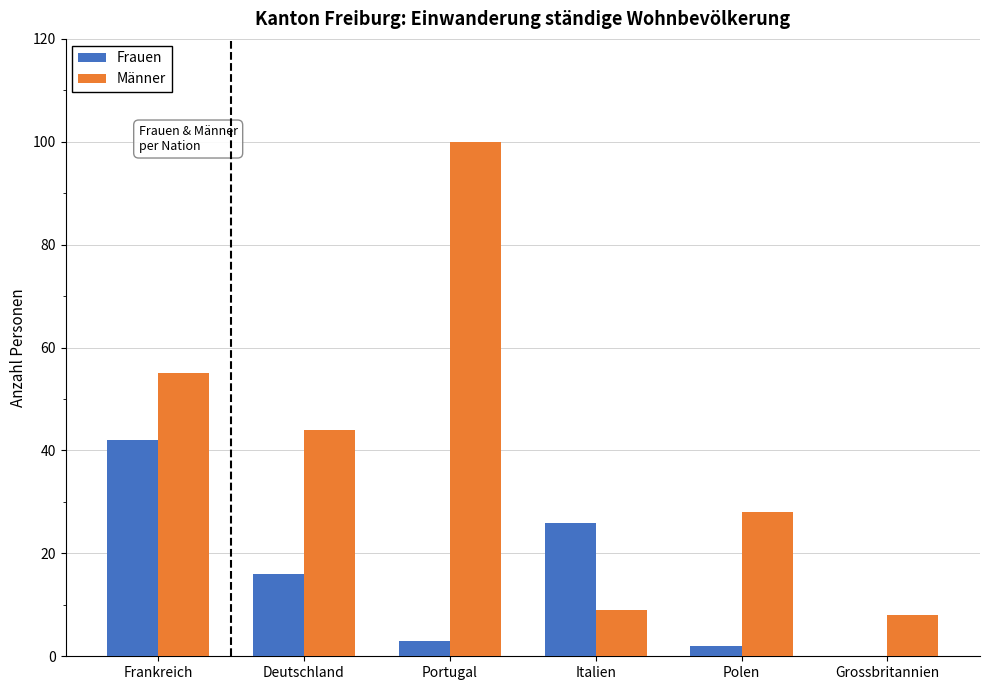

Reading left to right, what are all the values shown in this chart?

Frauen: 42	16	3	26	2	0
Männer: 55	44	100	9	28	8